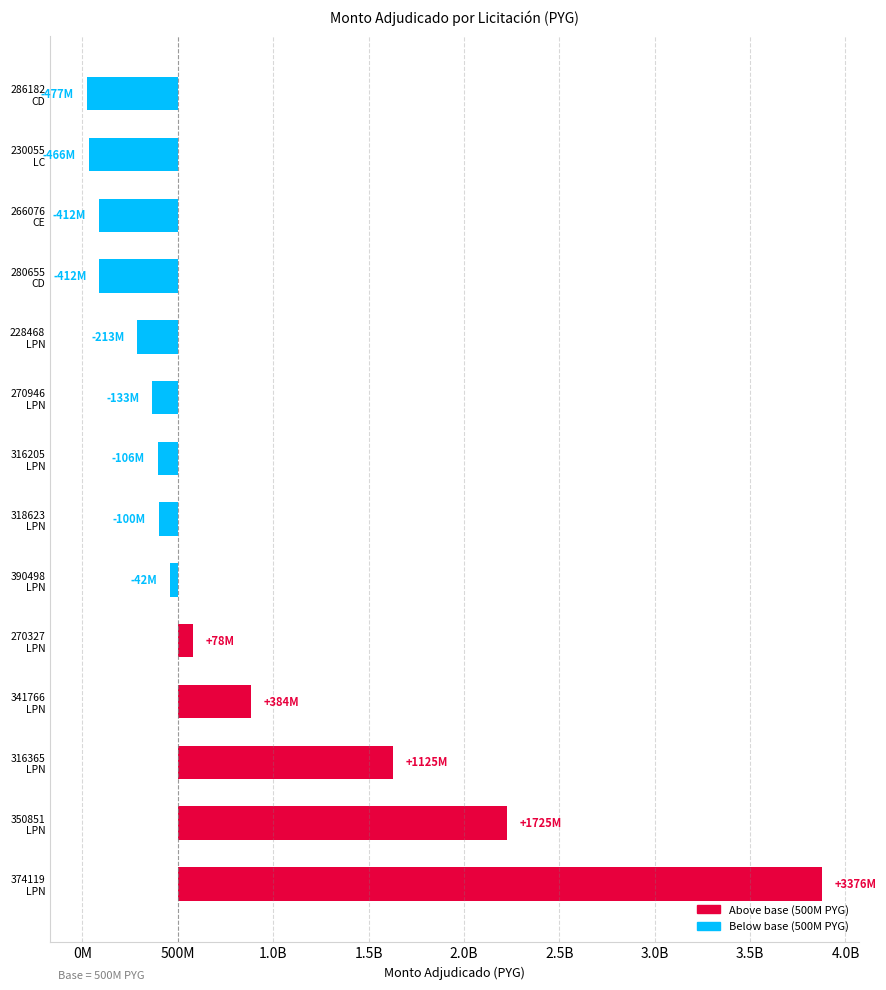

How many values are below zero?

9